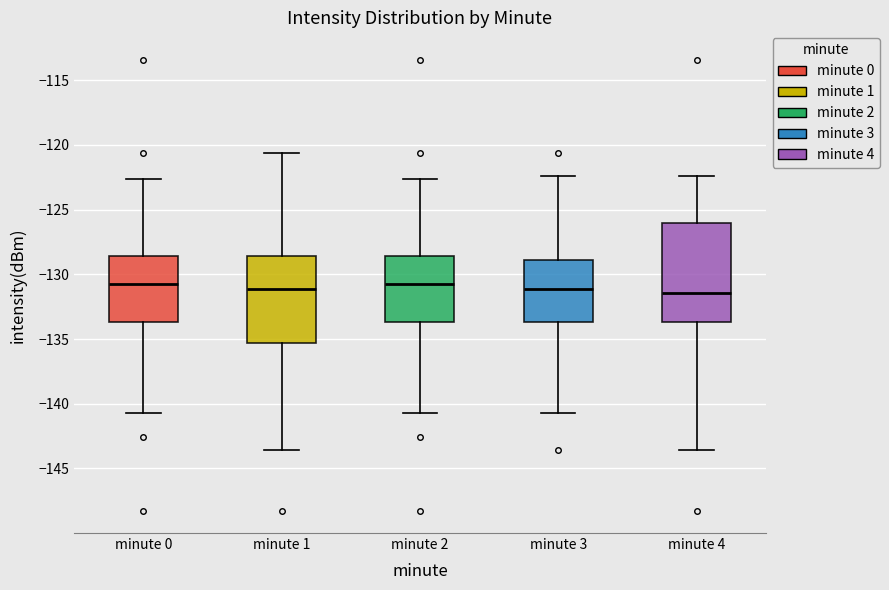

Where does the upper whisker of the box for minute 0 end on the y-axis? The values are not printed on the chart, so give them approximately, as read against the axis.

-122.5